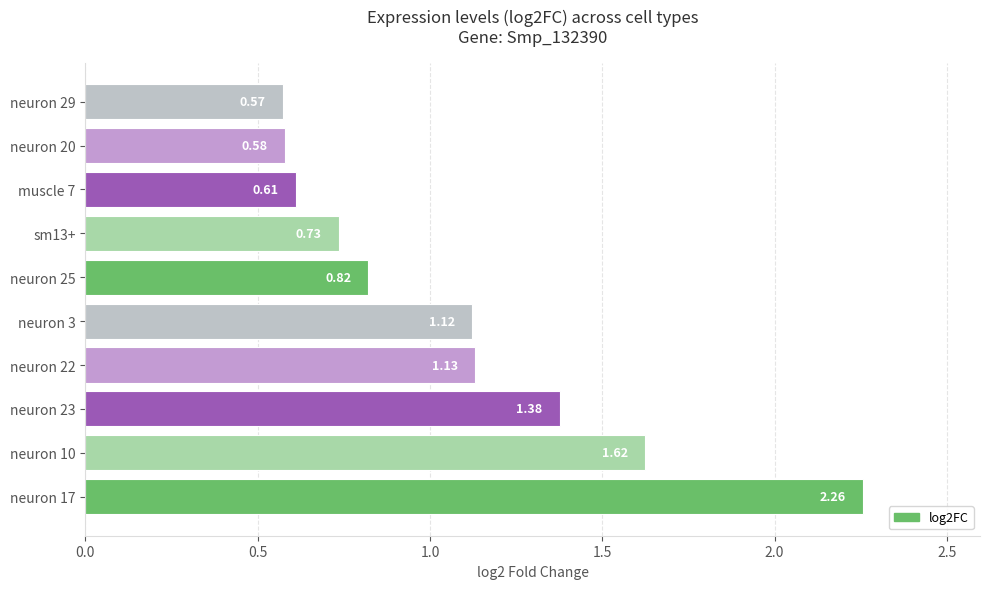

What is the change in value from neuron 3 to neuron 25?

-0.3